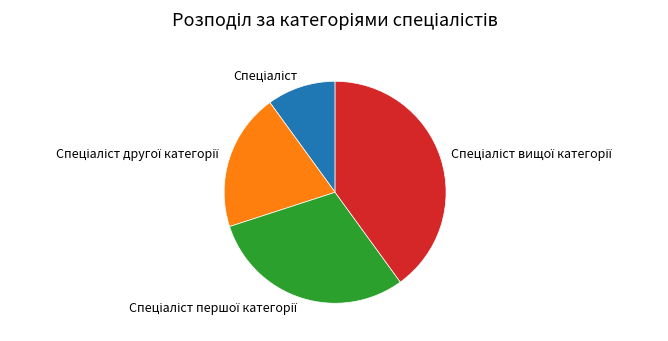

Does any single category account for the majority?

No